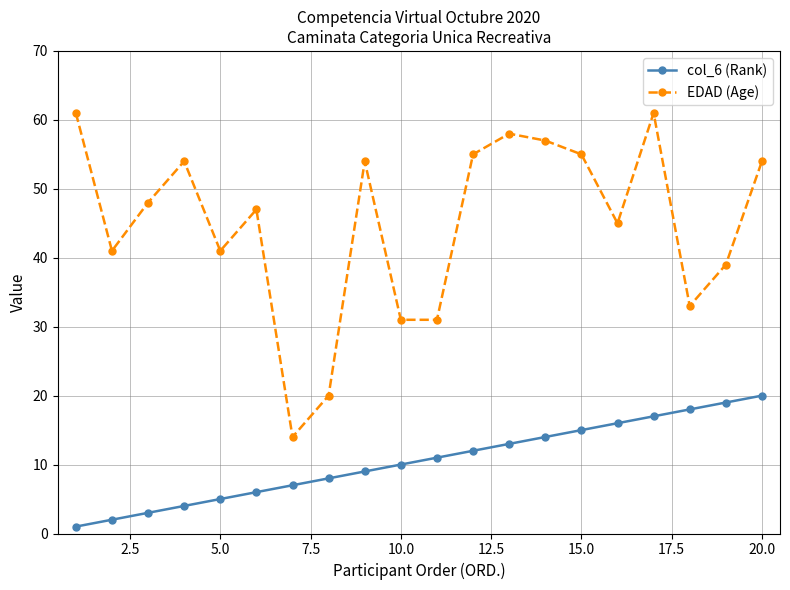

What is the maximum value shown in the chart?

61